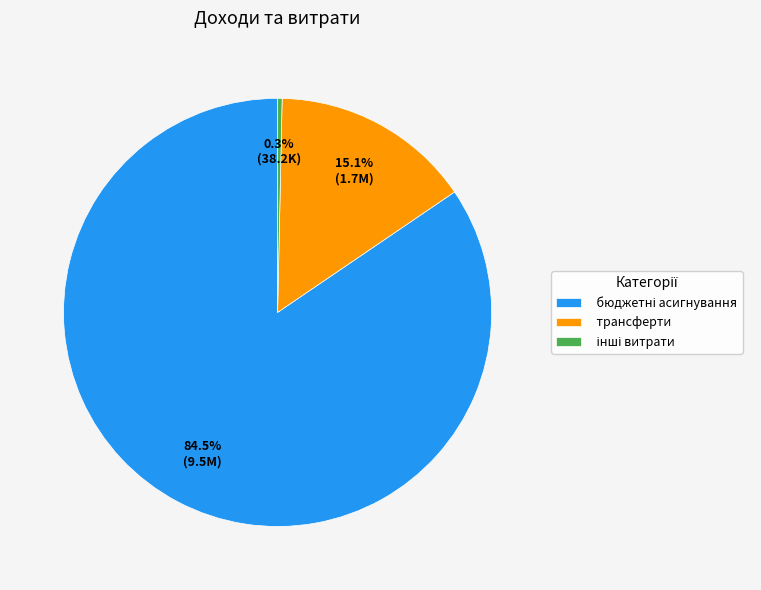

Does any single category account for the majority?

Yes